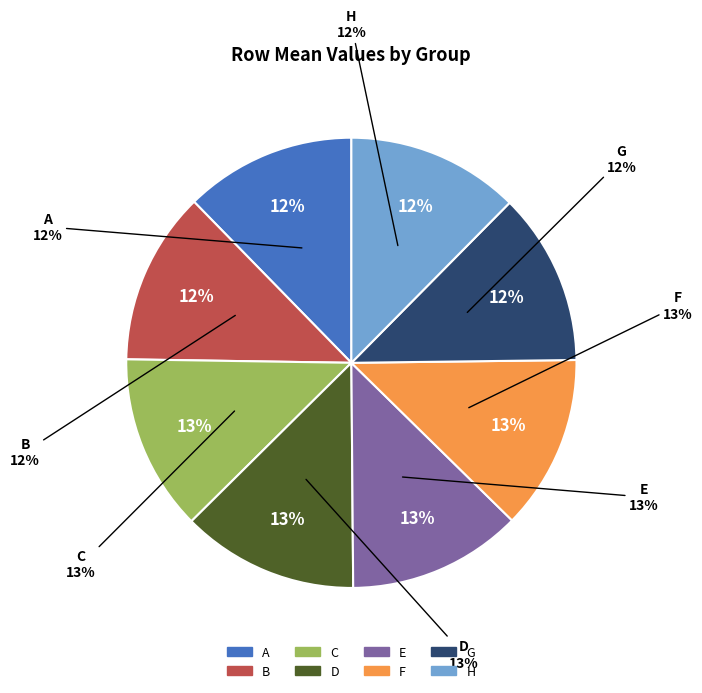

True or false: A accounts for 1% of the total.

False